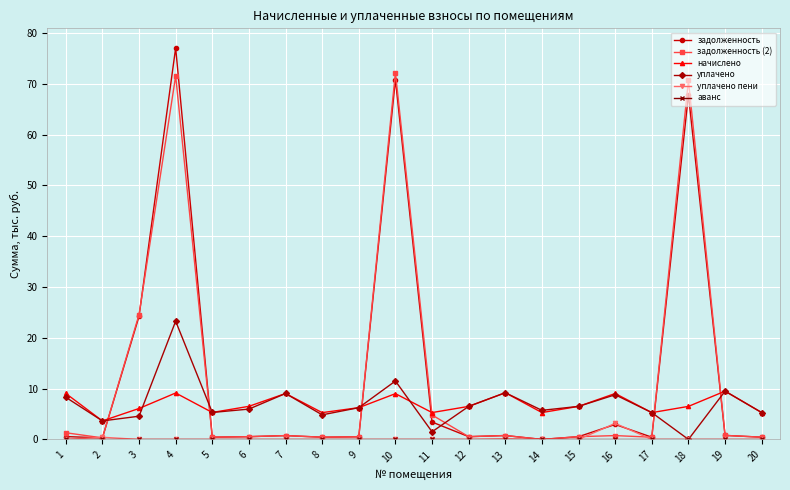

Between 1 and 20, which series saw the biggest shift?

начислено